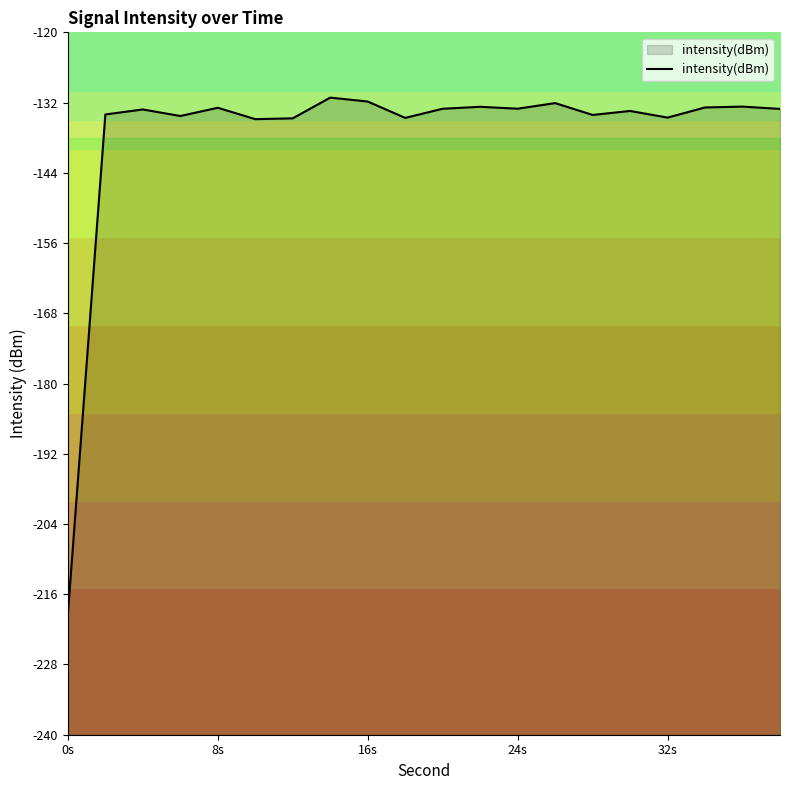

Is it true that intensity(dBm) equals -212.5 at 16s?

False